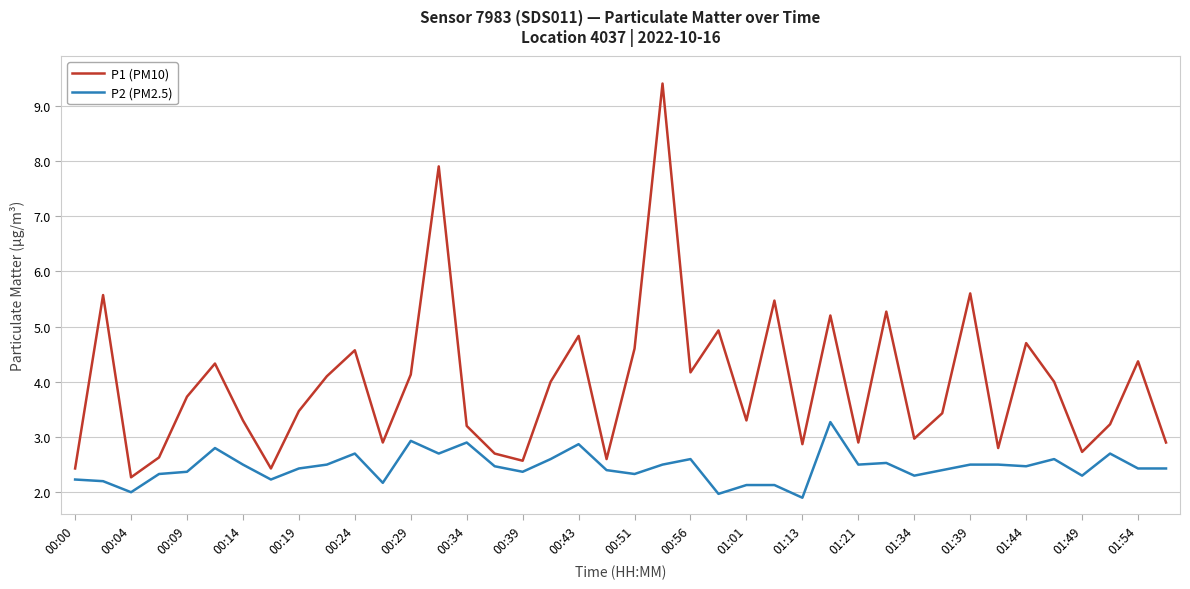

What is the maximum value for P1 (PM10)?

9.4